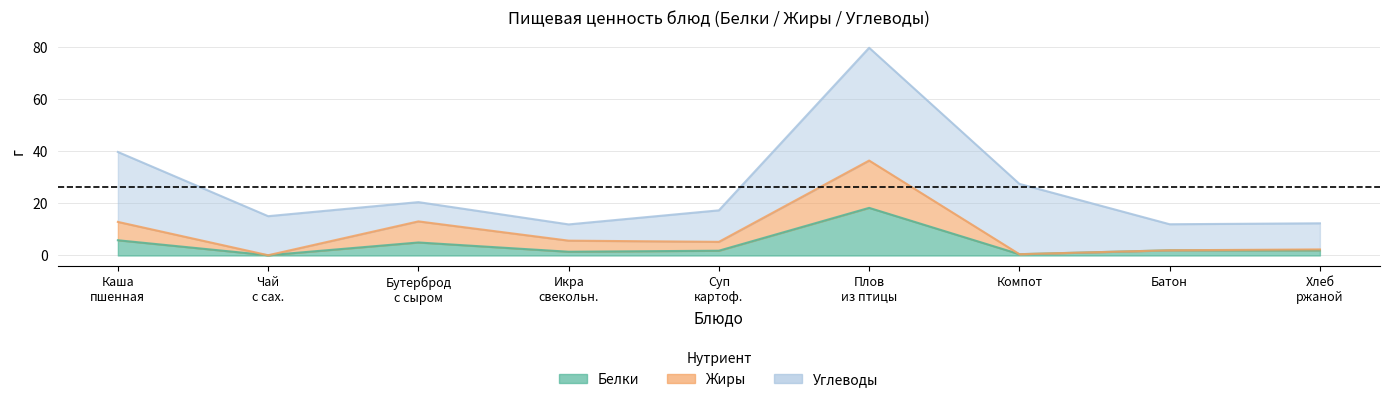

What is the difference between the Жиры values at Чай с сах. and Компот?

0.4